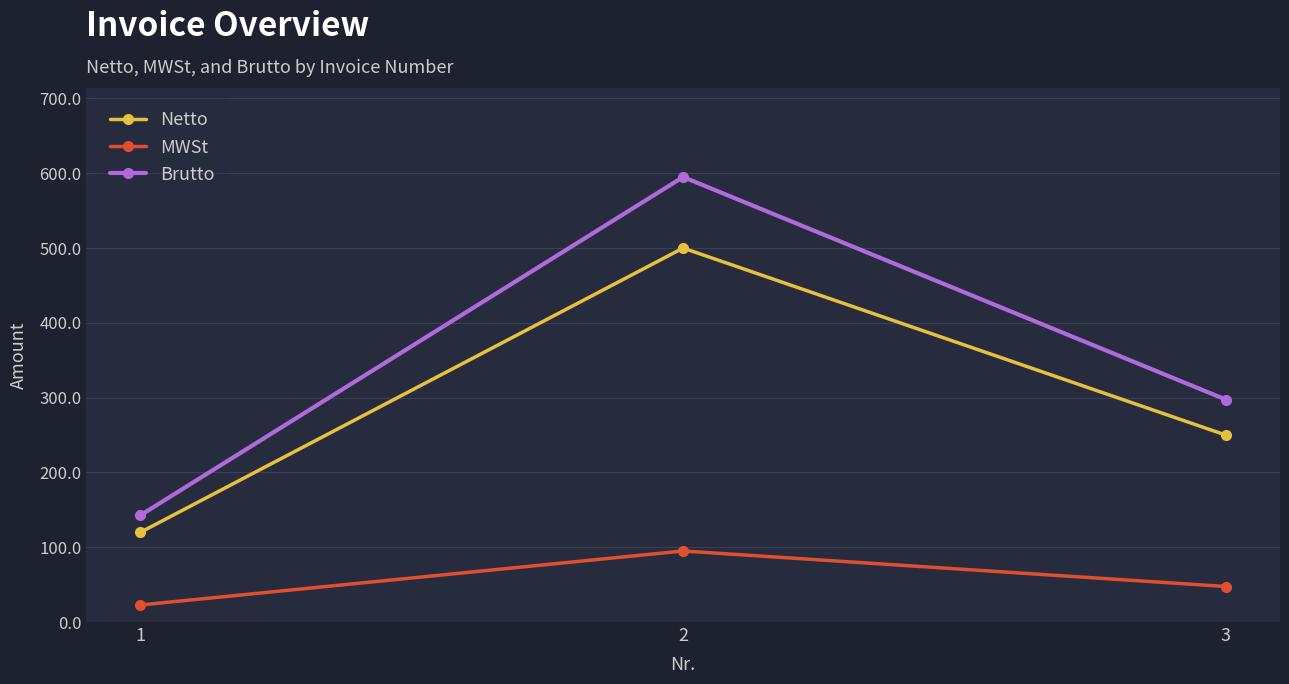

Does the chart display data point markers on the line(s)?

Yes